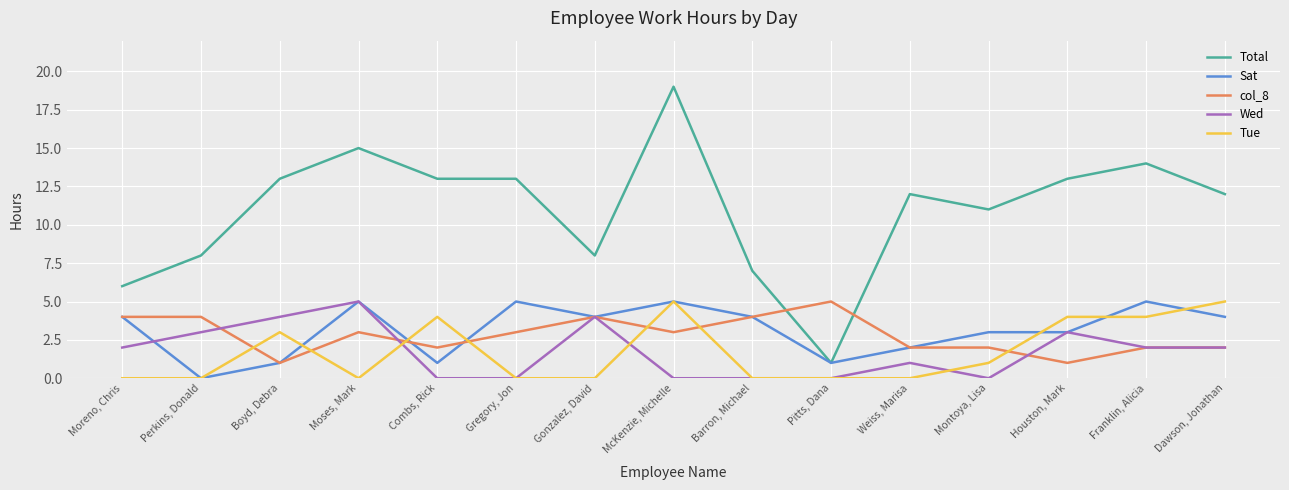

What is the difference between the highest and lowest values at McKenzie, Michelle?

19